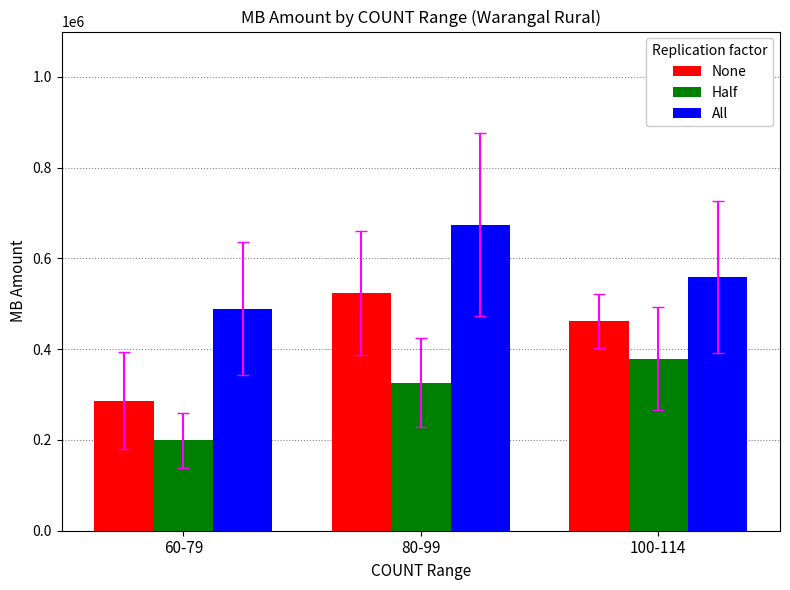

What is the average value of the Half series?

301582.0